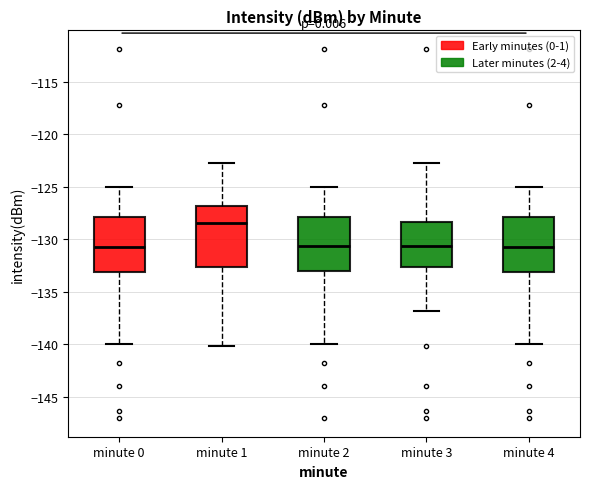

Where does the upper whisker of the box for minute 2 end on the y-axis? The values are not printed on the chart, so give them approximately, as read against the axis.

-125.0